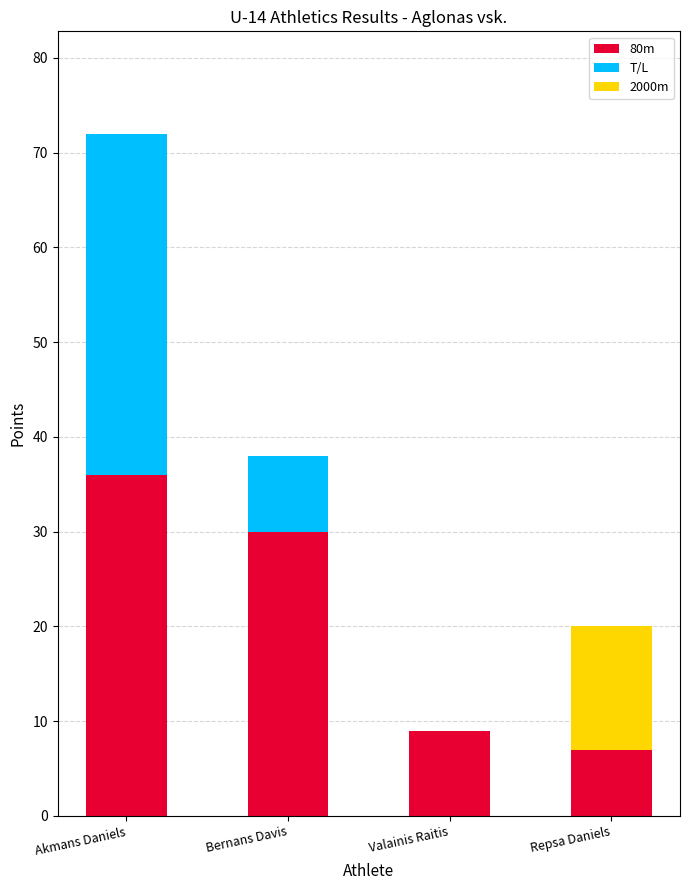

What is the total value across all series at Bernans Davis?

38